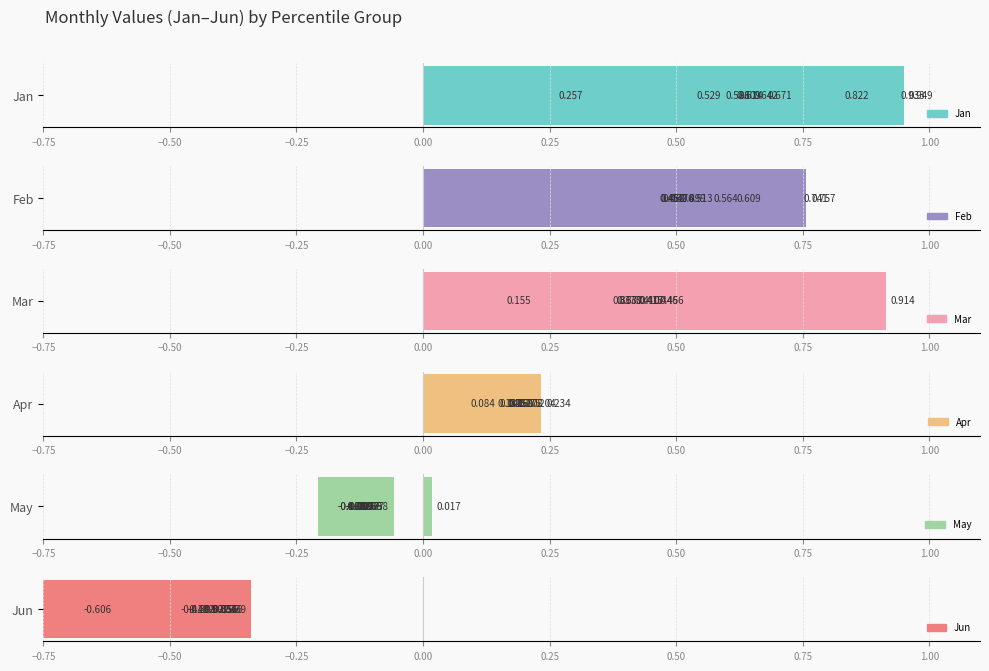

What is the difference between the highest and lowest values at pct05?

1.3